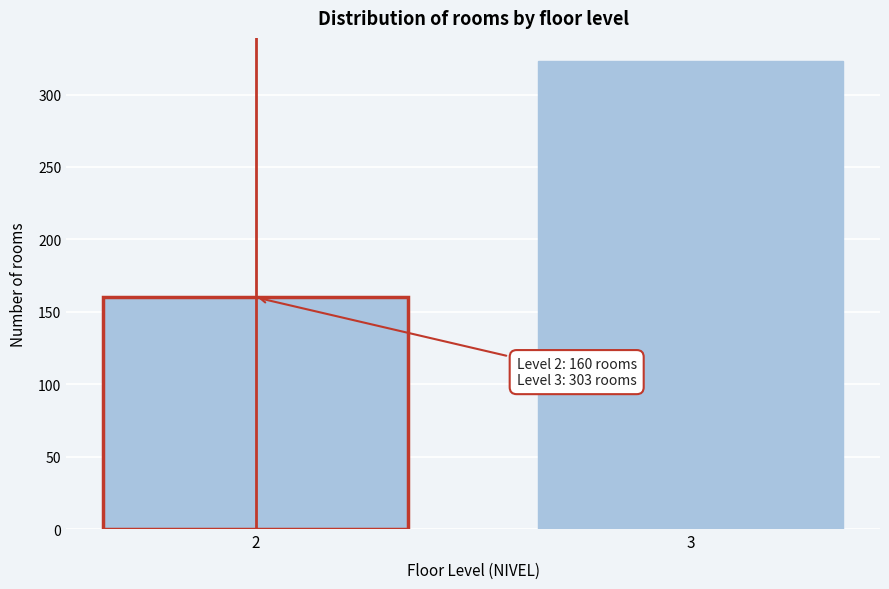

Reading left to right, what are all the values shown in this chart?

160	323